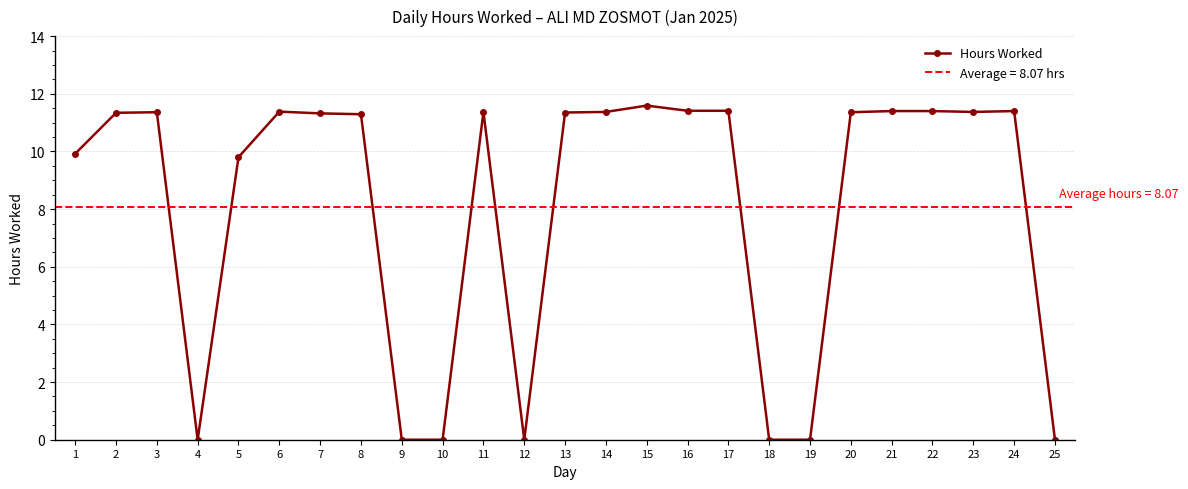

How many points are lower than both their immediate neighbors (excluding endpoints)?

3